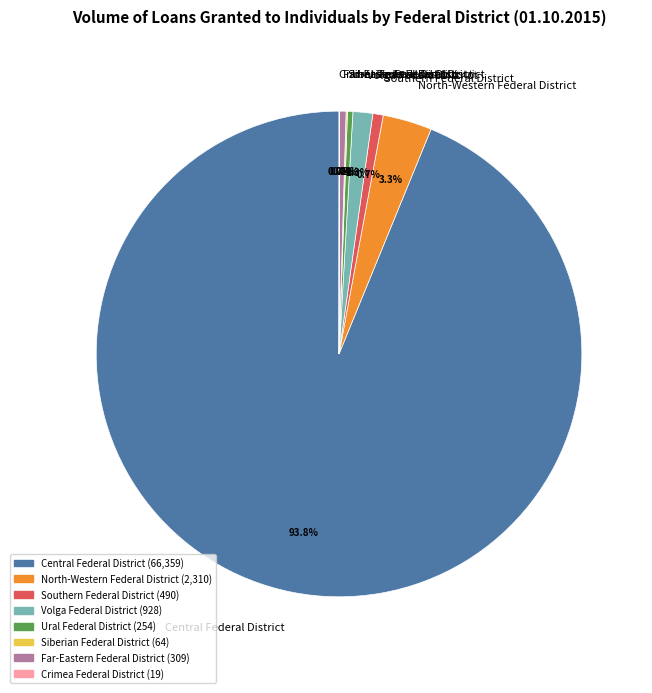

True or false: Ural Federal District accounts for 0% of the total.

True